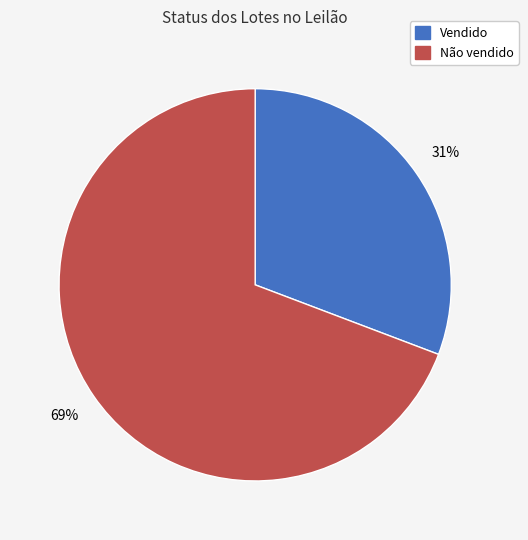

What is the smallest slice in the pie chart?

Vendido